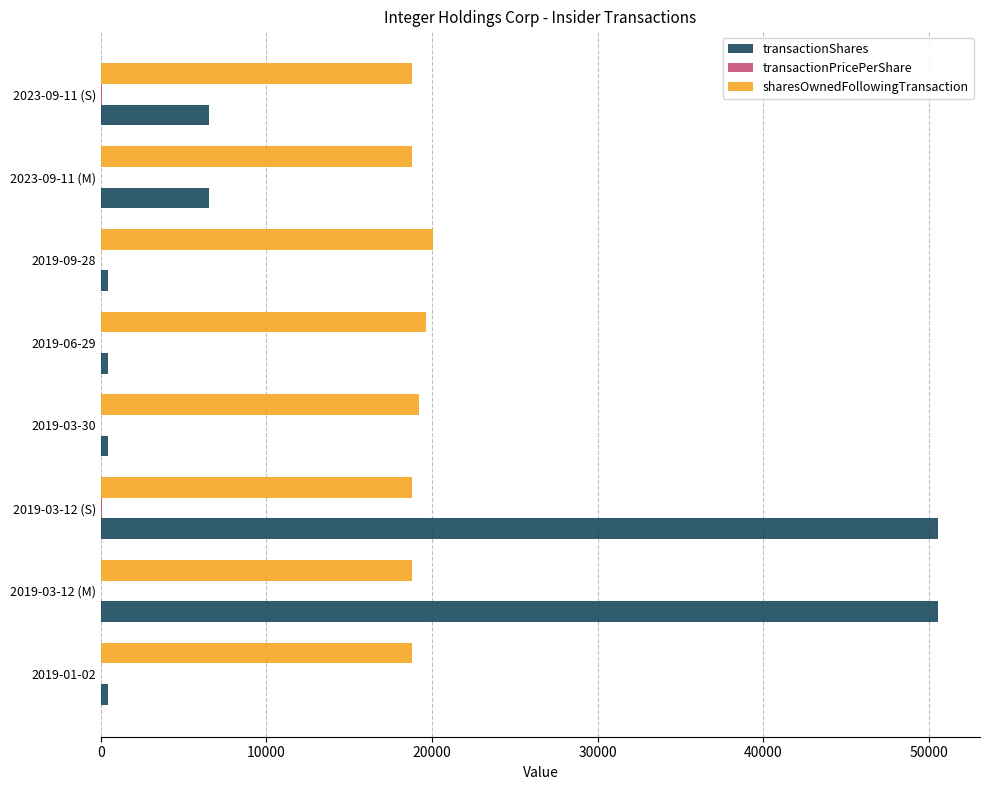

The value of transactionShares at 2019-03-12 (M) is 50559.0. True or false?

True